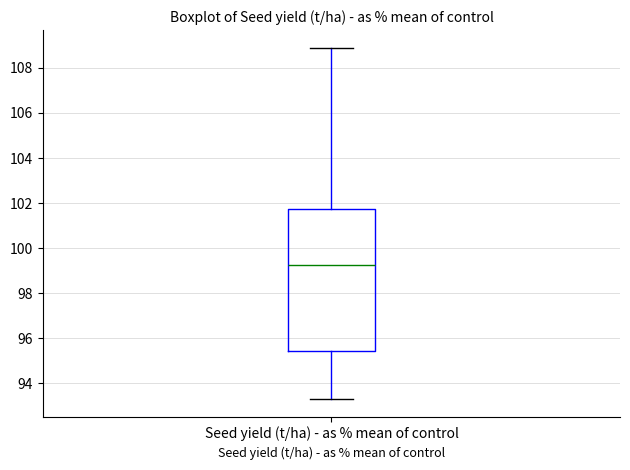

Read this box plot against the y-axis: the position of the median line, the range covered by the box, and the ends of both whiskers. The values are not printed on the chart, so give them approximately, as read against the axis.

median 99.2, box 95.4 to 101.8, whiskers 93.4 to 109.0